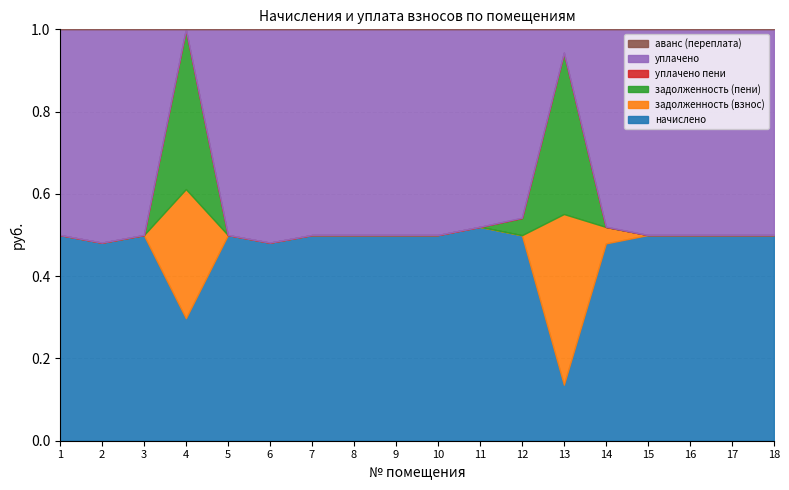

What are all the series names shown in the legend?

начислено, задолженность (взнос), задолженность (пени), уплачено пени, уплачено, аванс (переплата)